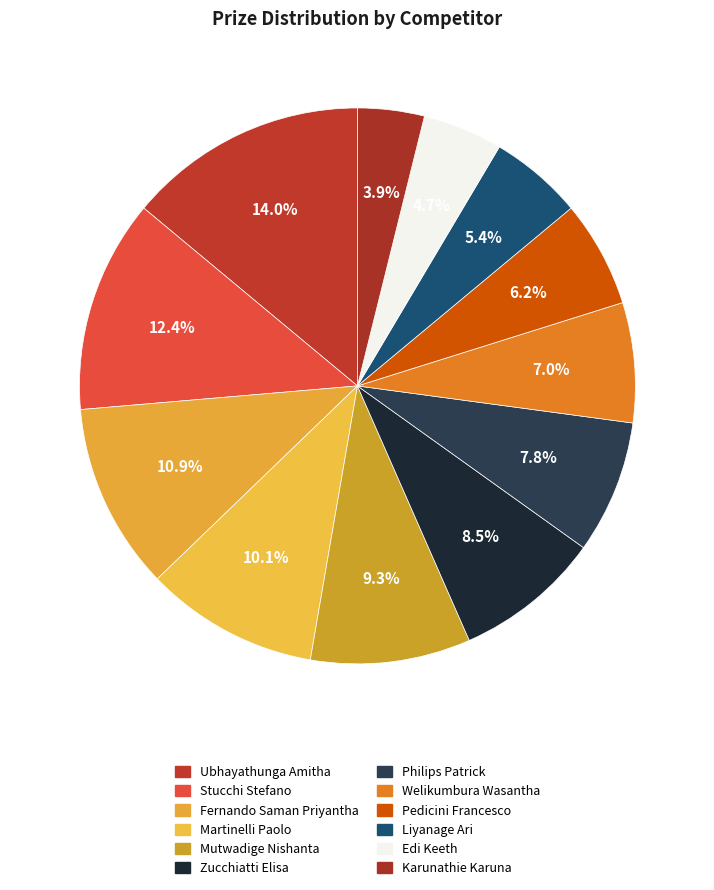

How many slices are in this pie chart?

12